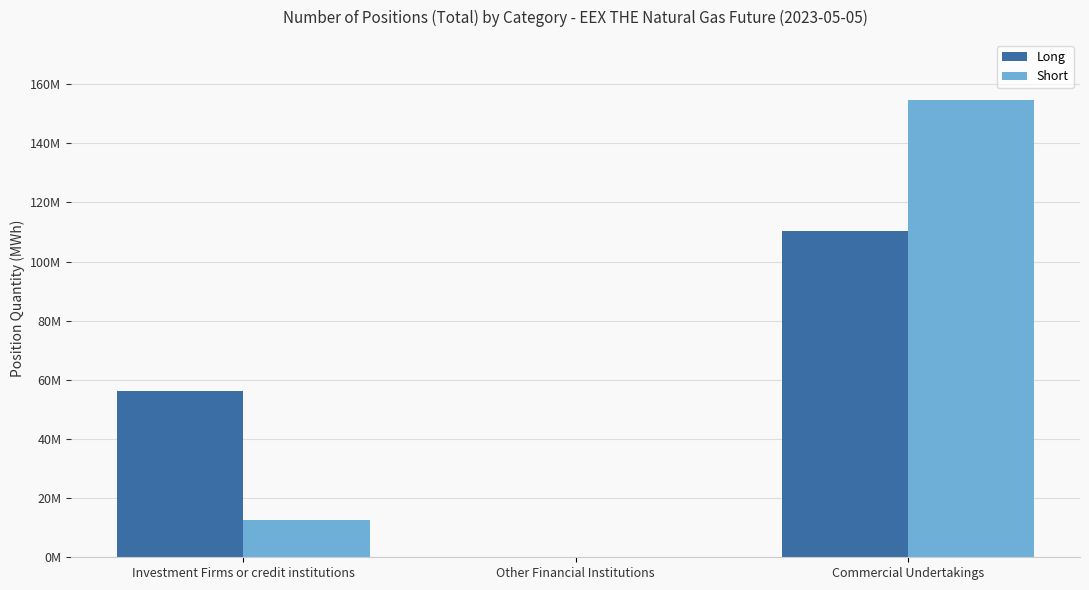

At which category is the sum across all series the highest?

Commercial Undertakings